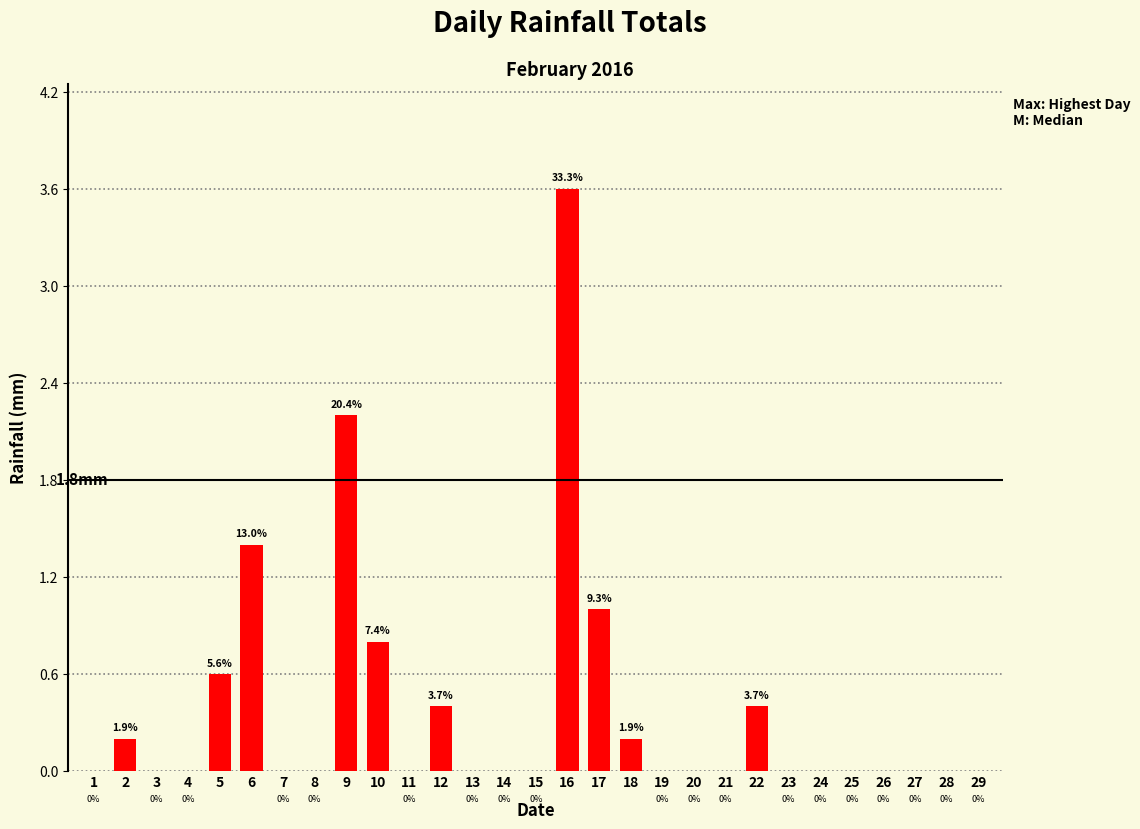

What is the difference between the values at 4 and 17?

1.0